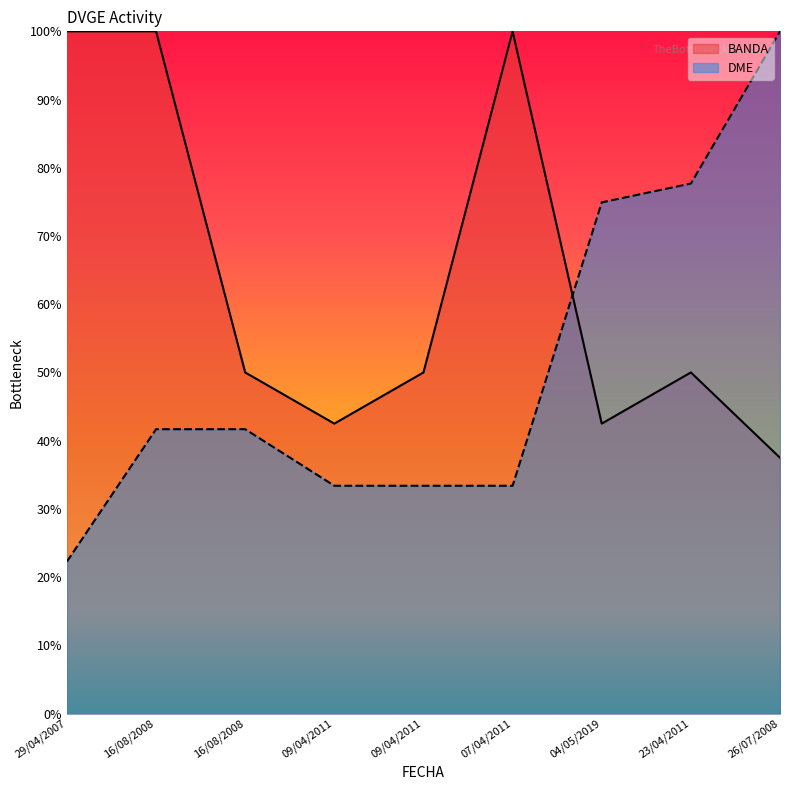

True or false: BANDA and DME cross at least once.

True